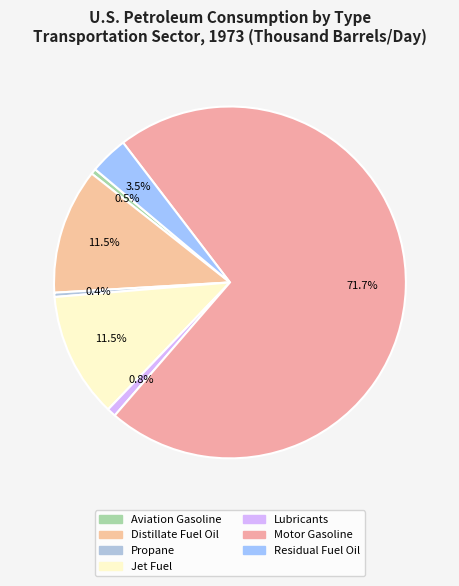

How many slices are in this pie chart?

7